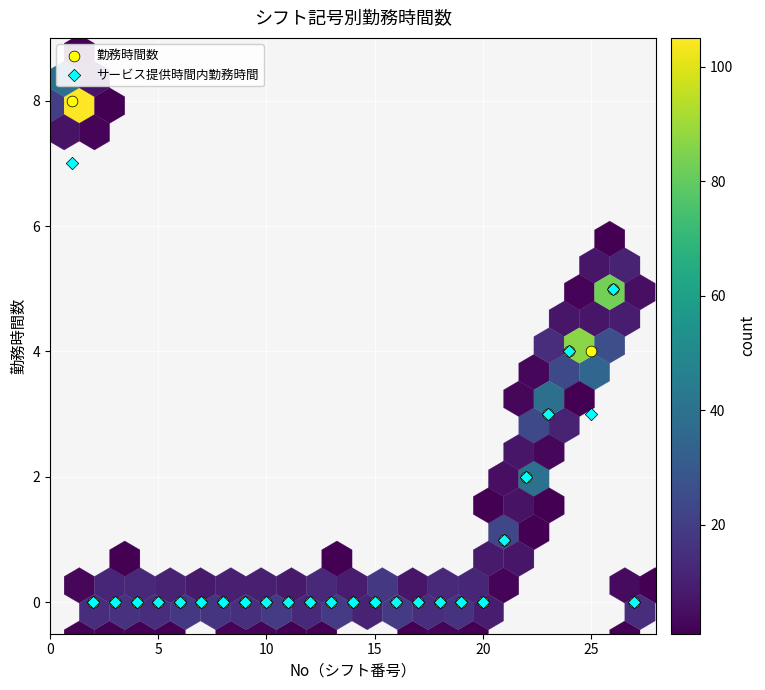

Which series has the widest spread of Y values?

勤務時間数